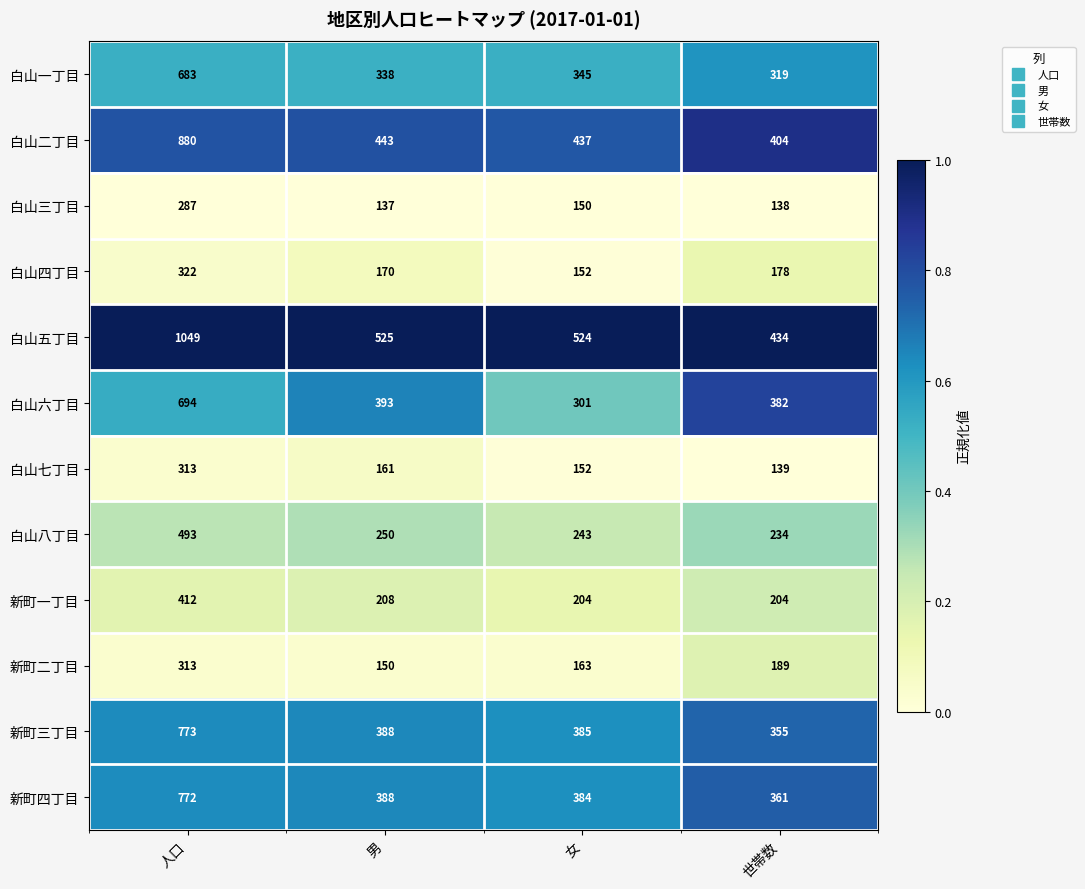

What is the maximum value shown in the chart?

1049